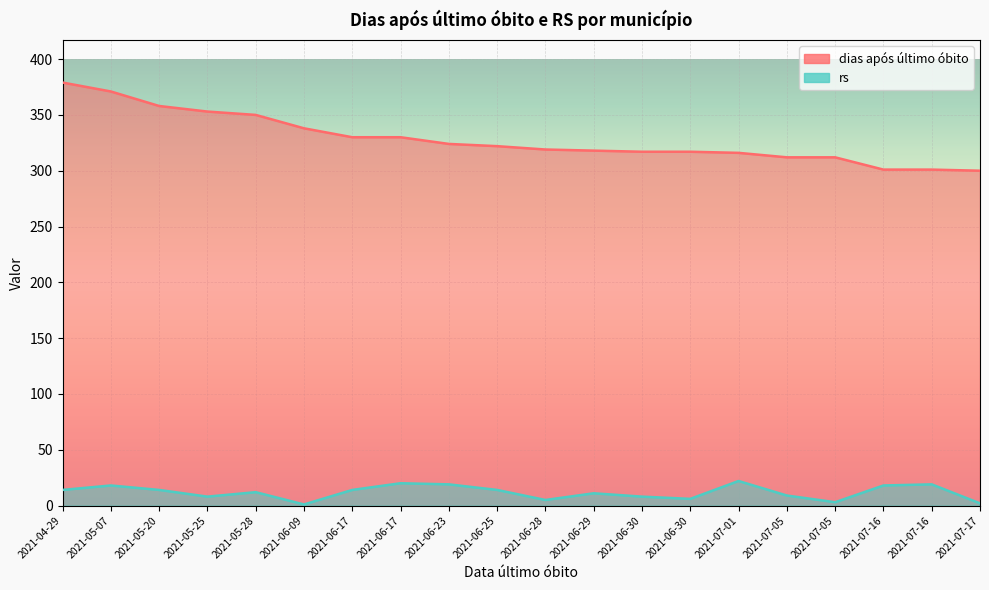

True or false: dias após último óbito has a value of 318 at 2021-06-29.

True